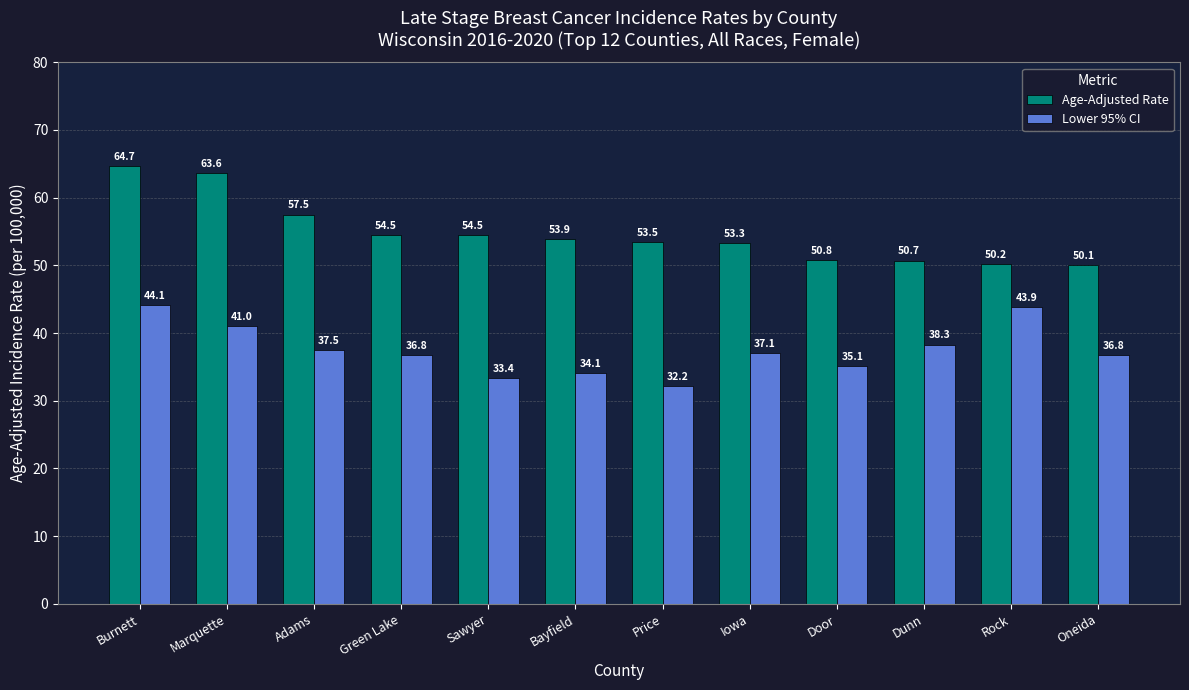

What is the difference between the maximum and minimum values in the Age-Adjusted Rate series?

14.6